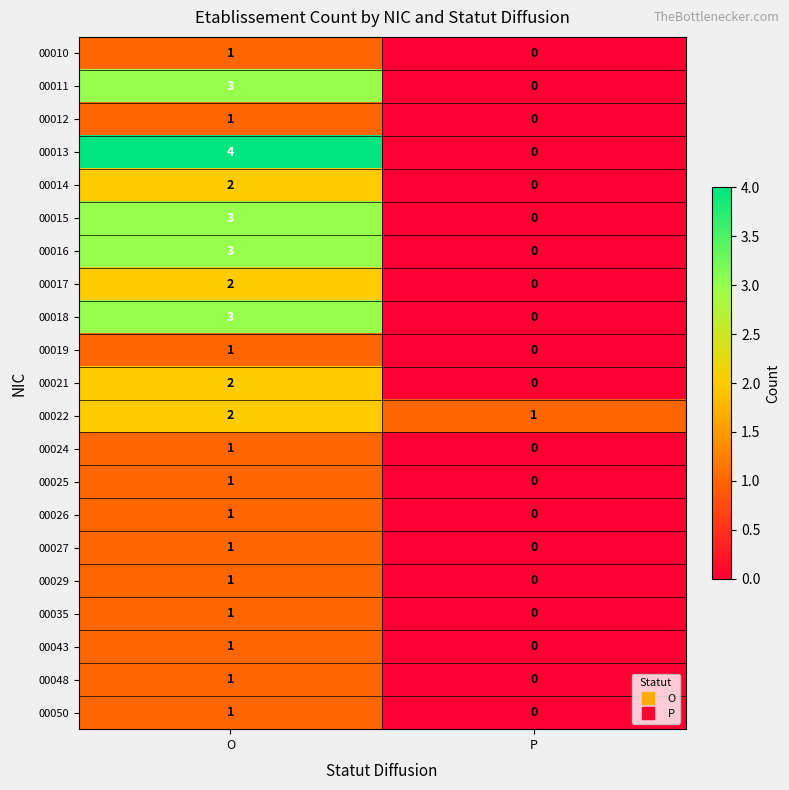

Which category has the lowest value across all series?

P